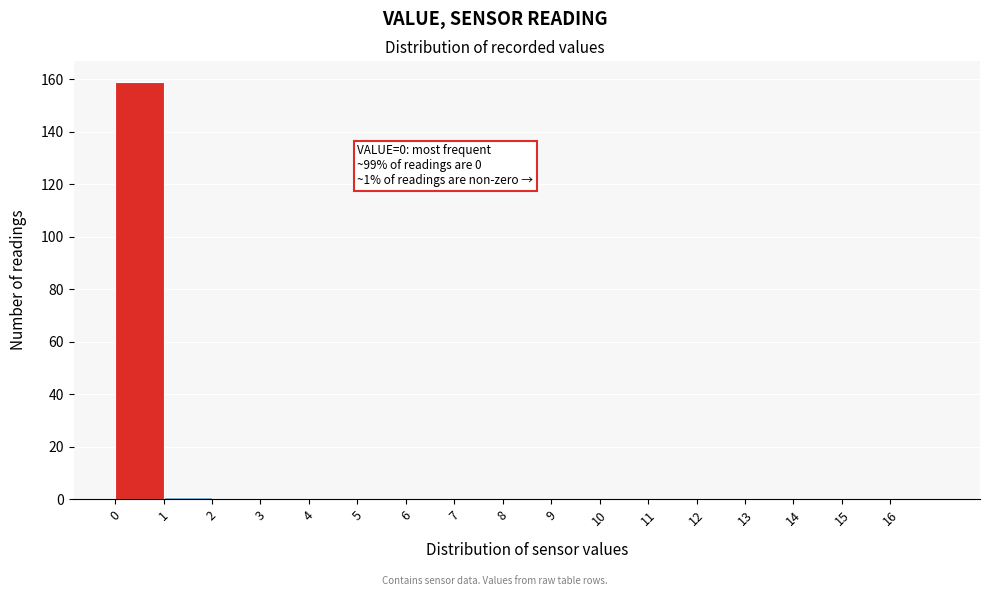

Over which range of the x-axis is the bar tallest?

0 to 1